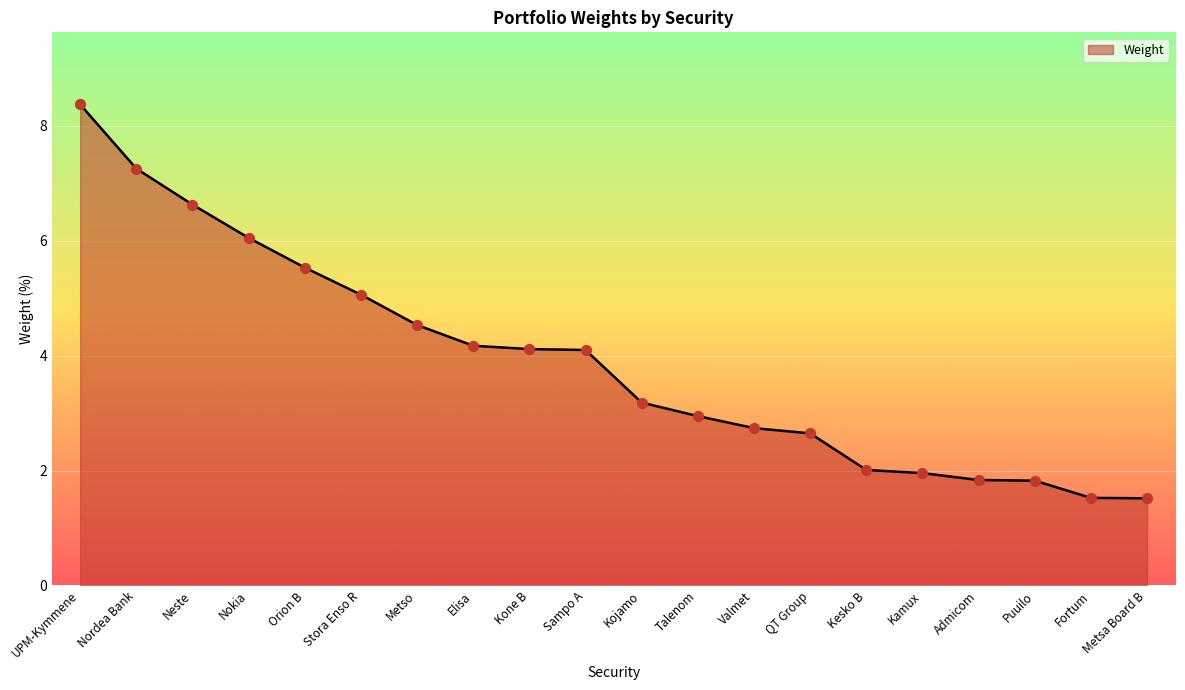

Between Kamux and Fortum, which is larger?

Kamux